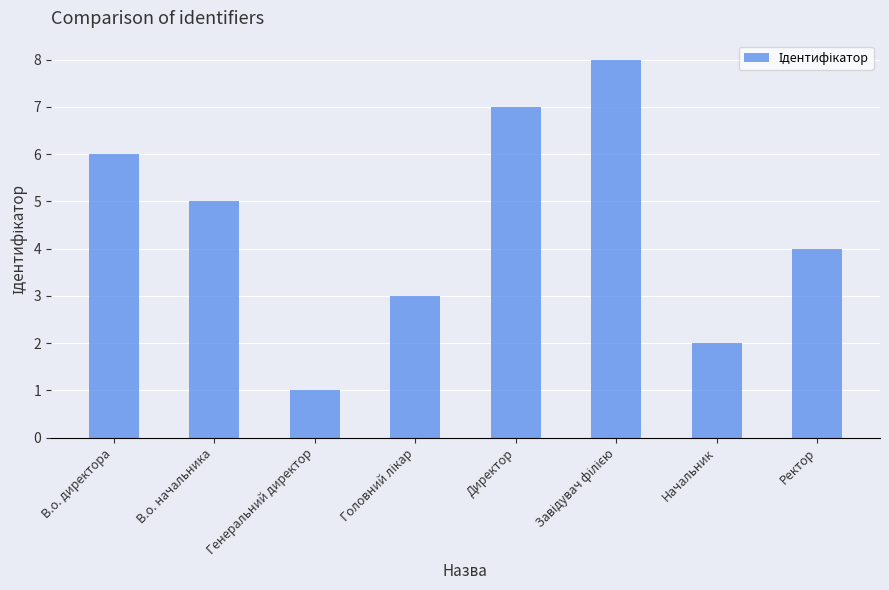

Where does the data first go above 5?

В.о. директора